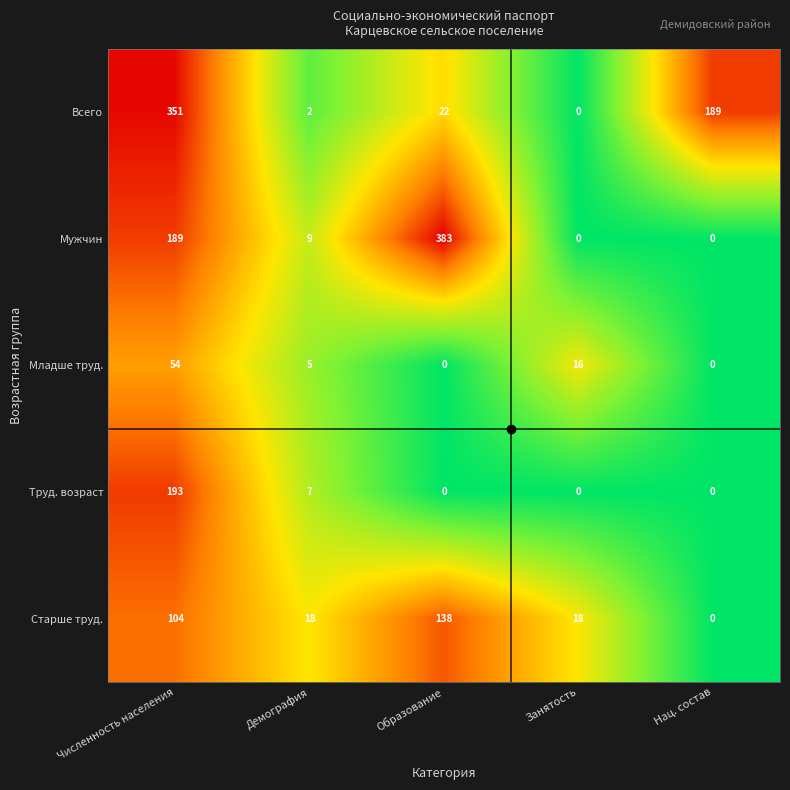

What is the difference between the Мужчин values at Занятость and Образование?

383